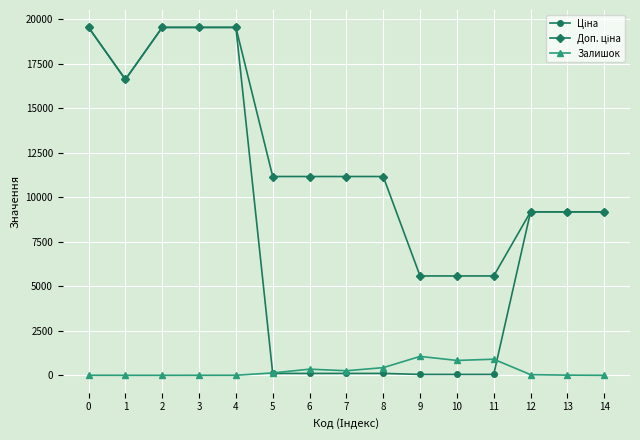

What is the greatest value displayed?

19542.7